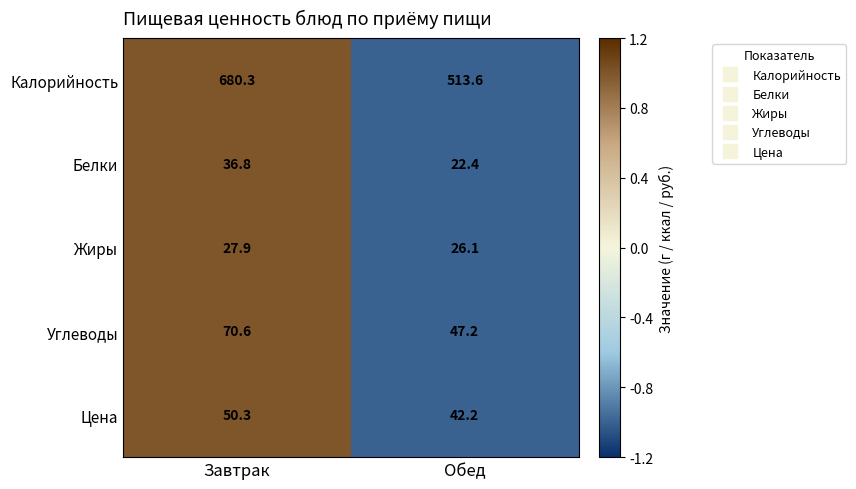

Rank the categories by Белки value from lowest to highest.

Обед, Завтрак